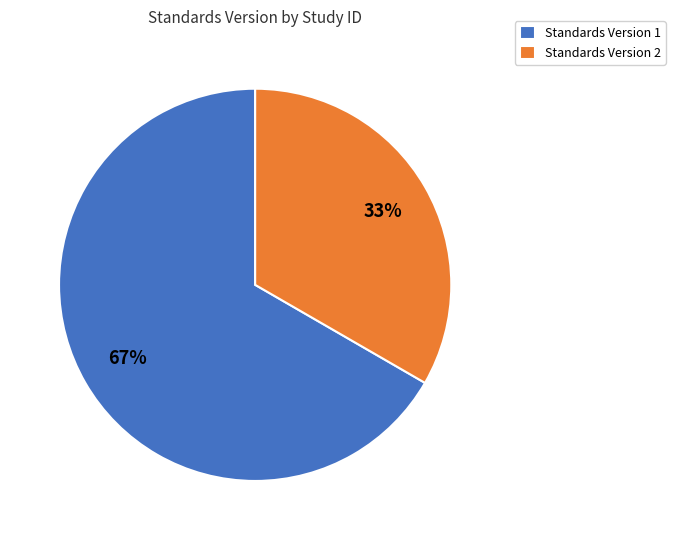

Which category has the smallest portion of the pie?

Standards Version 2